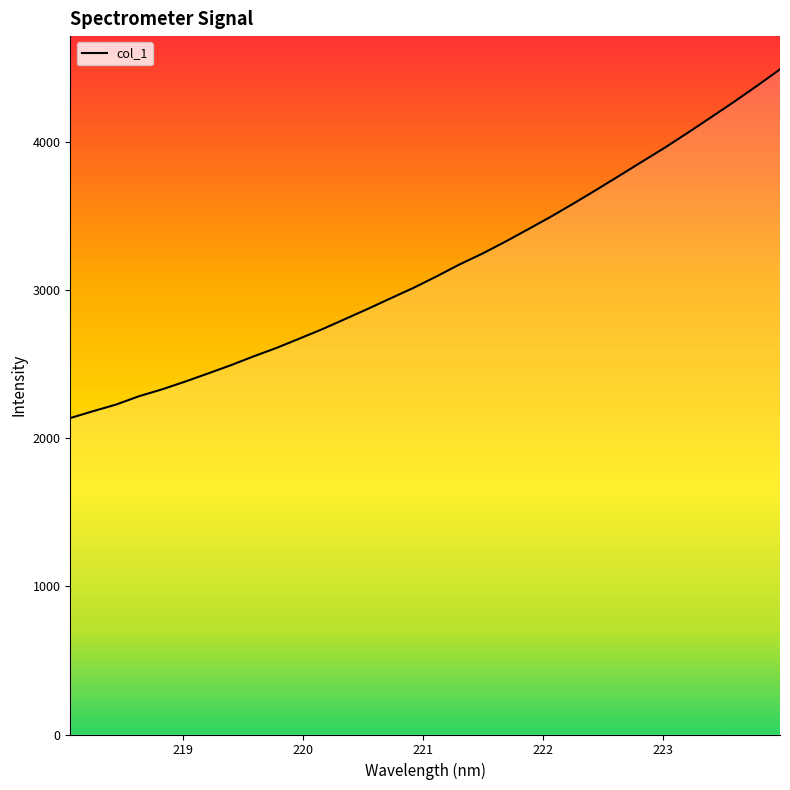

What is the greatest value displayed?

4492.4